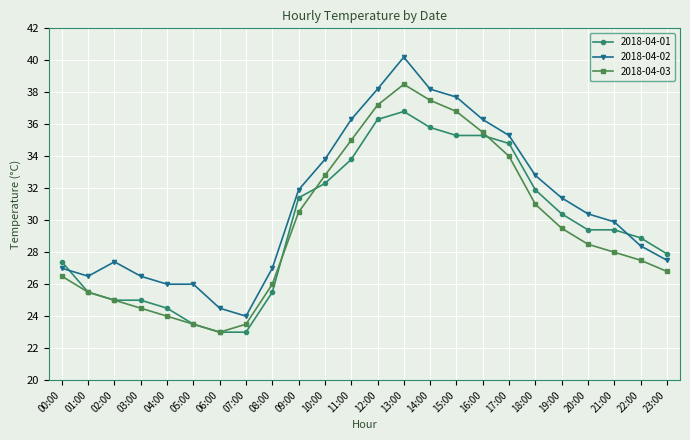

Which series has the largest total across all categories?

2018-04-02